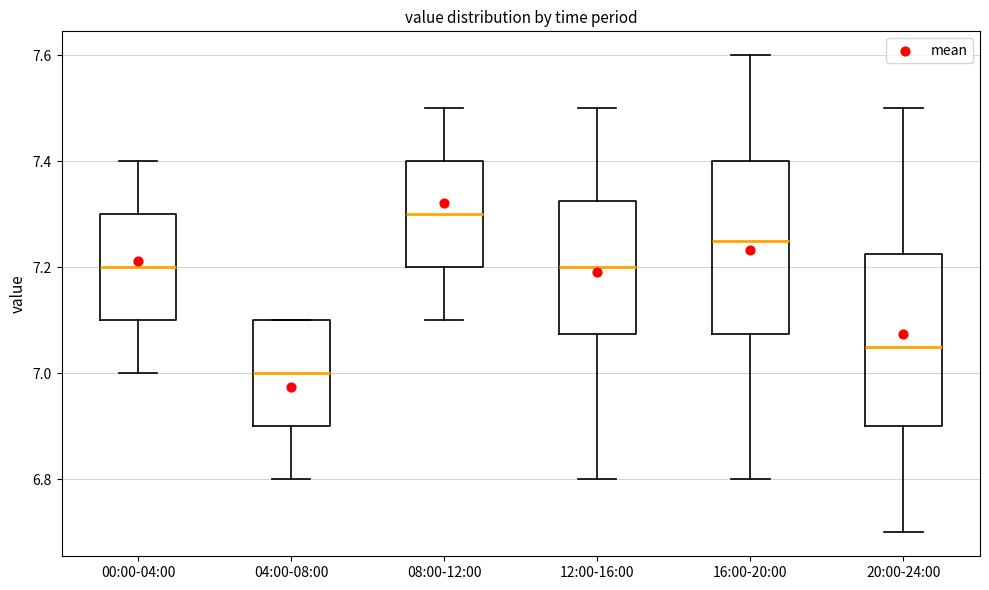

Reading left to right, read every box against the y-axis: the position of its median line, the range the box covers, and the ends of its whiskers. The values are not printed on the chart, so give them approximately, as read against the axis.

00:00-04:00: median 7.20, box 7.10 to 7.30, whiskers 7.00 to 7.40
04:00-08:00: median 7.00, box 6.90 to 7.10, whiskers 6.80 to 7.10
08:00-12:00: median 7.30, box 7.20 to 7.40, whiskers 7.10 to 7.50
12:00-16:00: median 7.20, box 7.08 to 7.32, whiskers 6.80 to 7.50
16:00-20:00: median 7.26, box 7.08 to 7.40, whiskers 6.80 to 7.60
20:00-24:00: median 7.06, box 6.90 to 7.22, whiskers 6.70 to 7.50